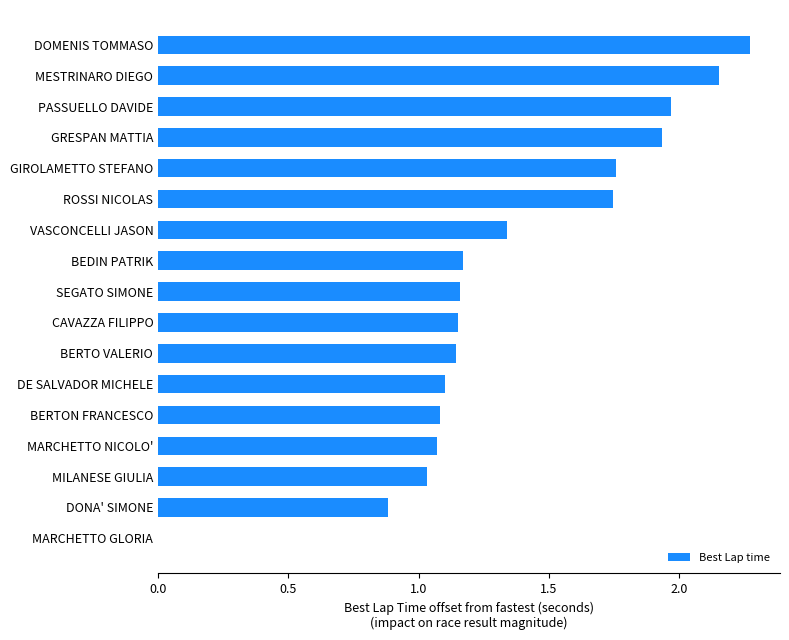

True or false: the data shows 1.1 at DE SALVADOR MICHELE.

True